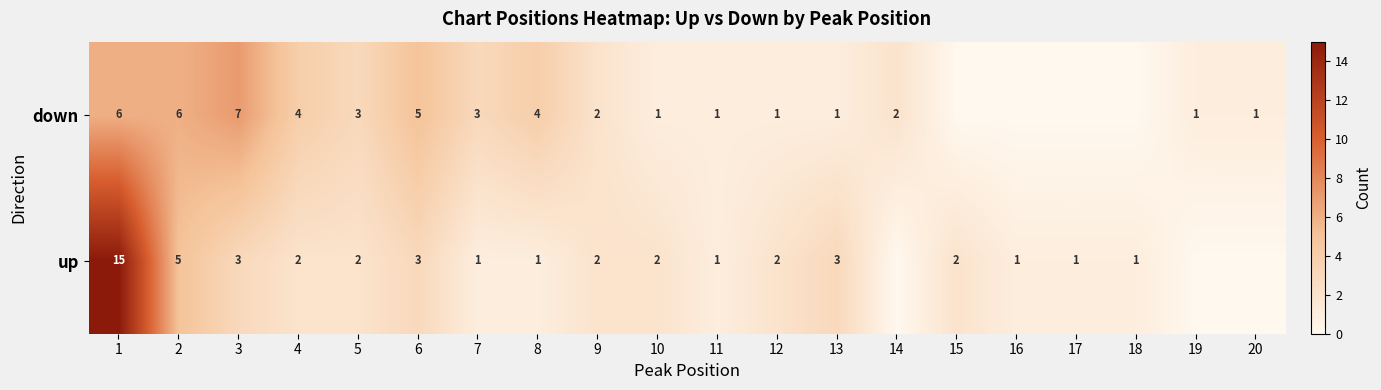

At 4, list the series in order from largest to smallest.

down, up